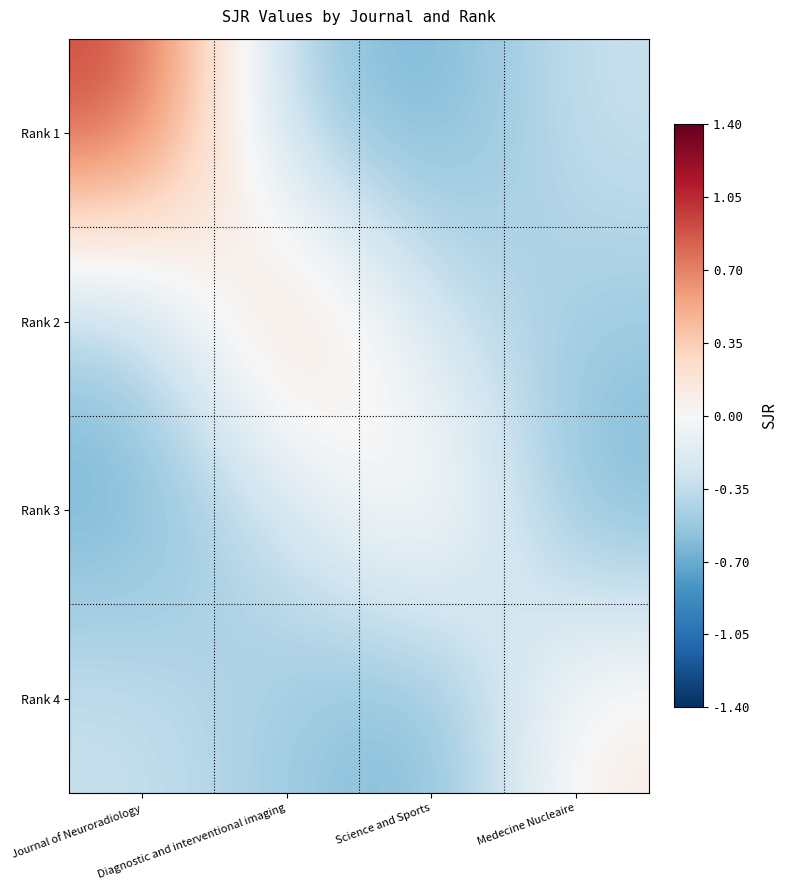

At Science and Sports, list the series in order from smallest to largest.

Rank 1, Rank 4, Rank 2, Rank 3